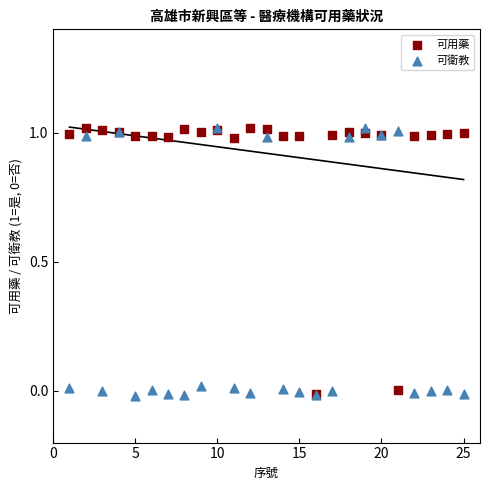

Which series has the largest Y range (max minus min)?

可衛教